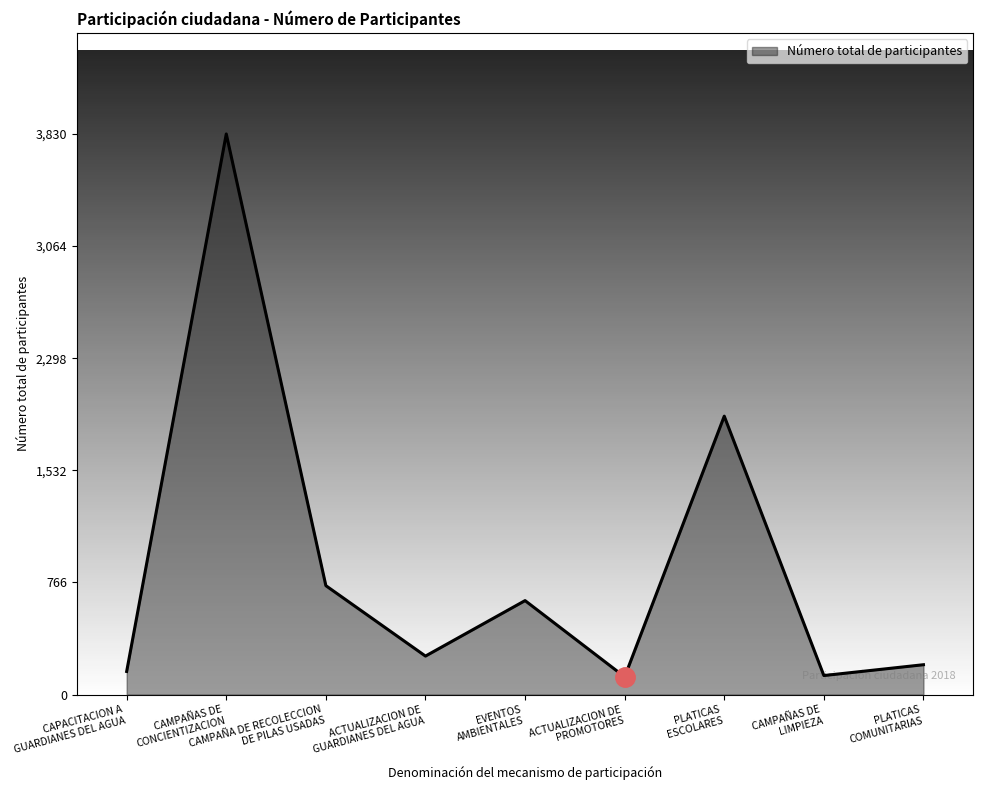

What is the difference between the maximum and minimum values?

3709